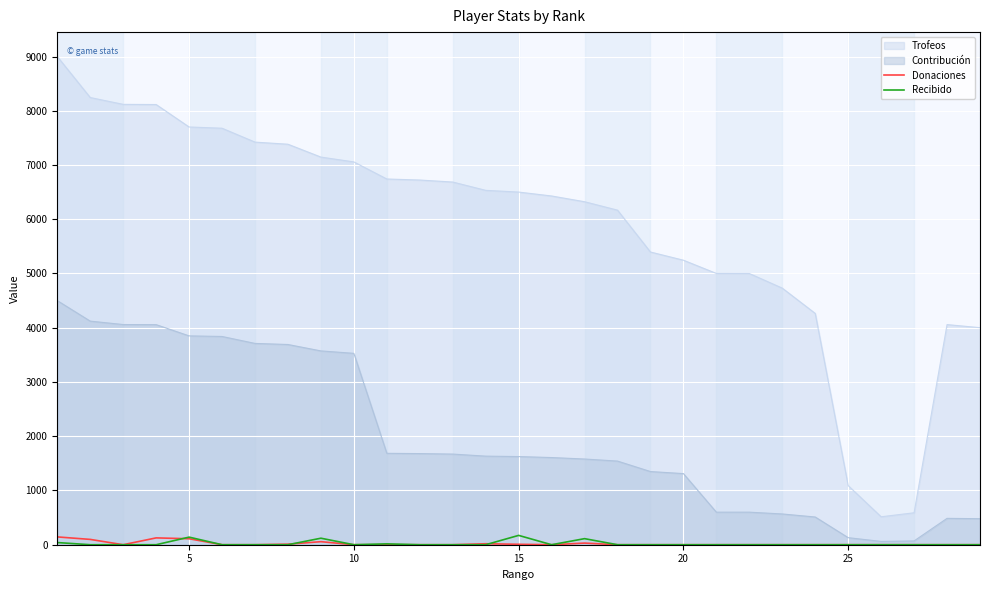

True or false: Trofeos and Recibido cross at least once.

False